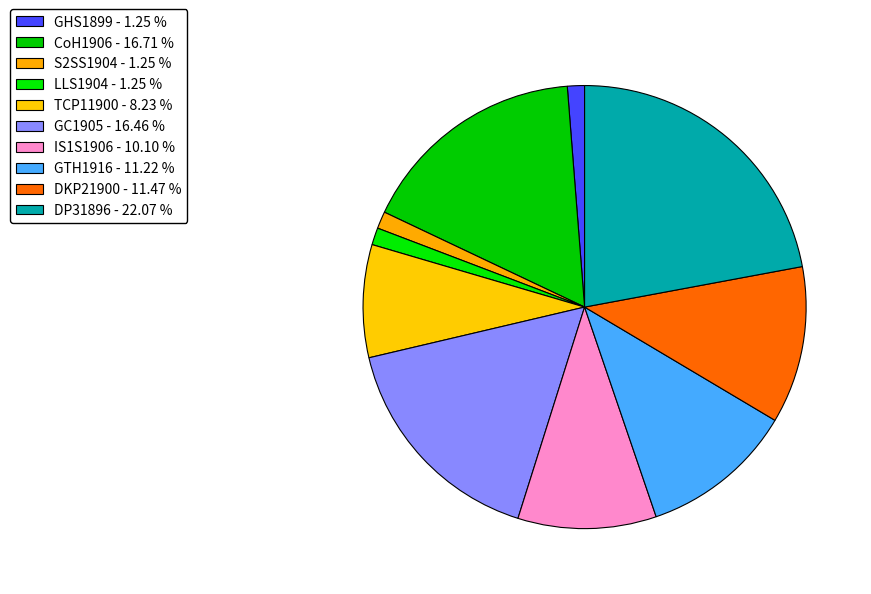

Is it true that GTH1916 is 11% of the pie?

True